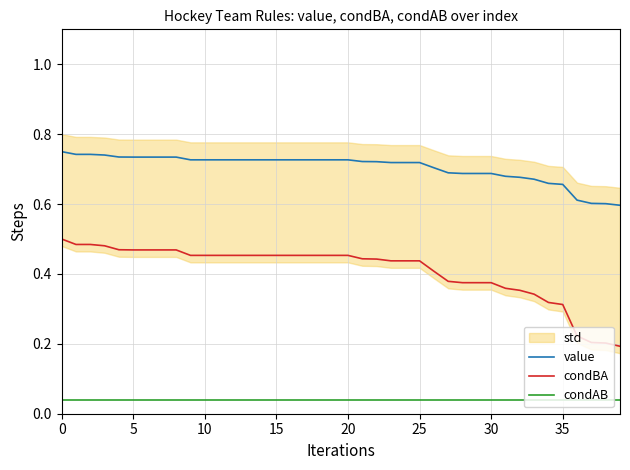

Between 24 and 26, which series saw the biggest shift?

condBA